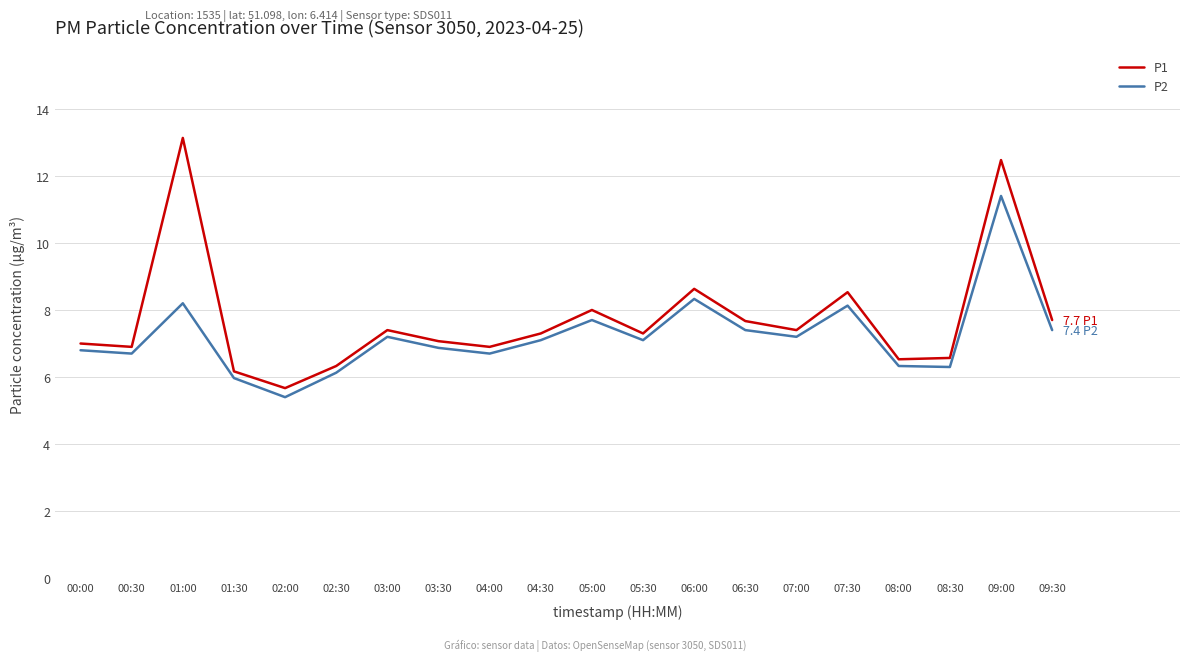

At which category does the chart reach its minimum across all series?

02:00